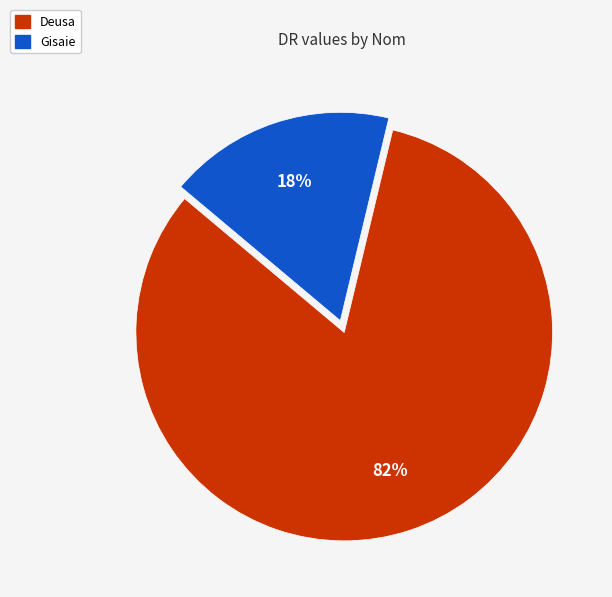

Approximately how many times larger is the value at Gisaie compared to Deusa?

0.2